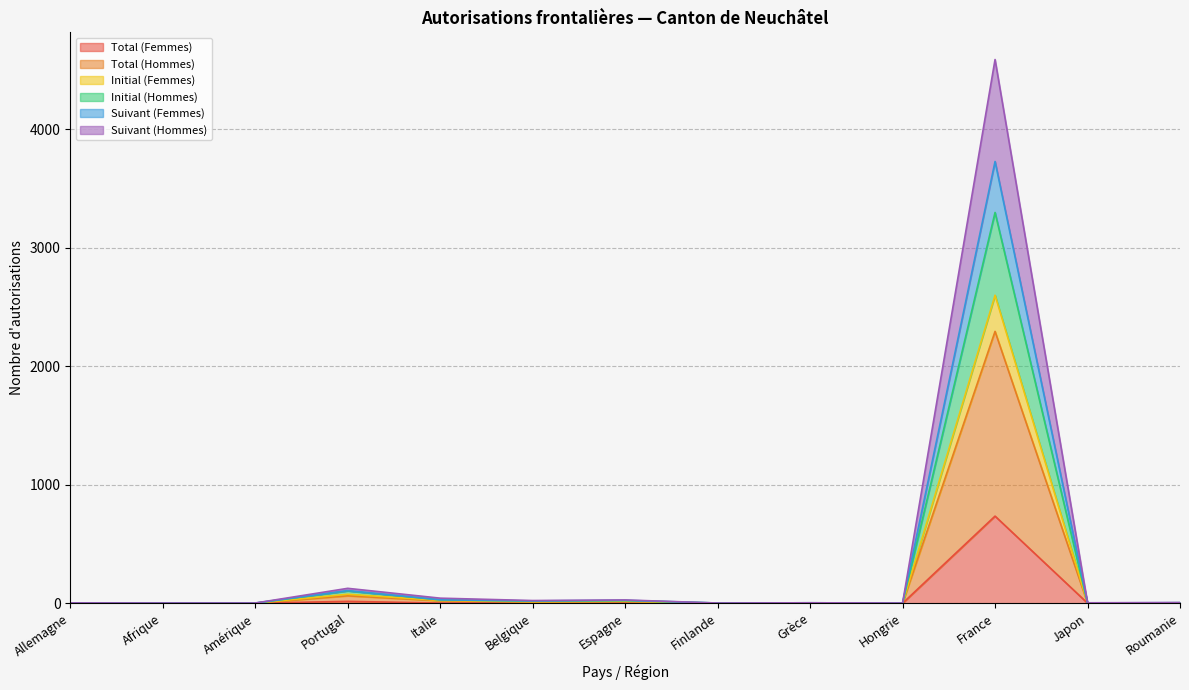

List the labels in order of Initial (Femmes) value, smallest first.

Amérique, Allemagne, Afrique, Finlande, Hongrie, Japon, Grèce, Roumanie, Belgique, Espagne, Italie, Portugal, France